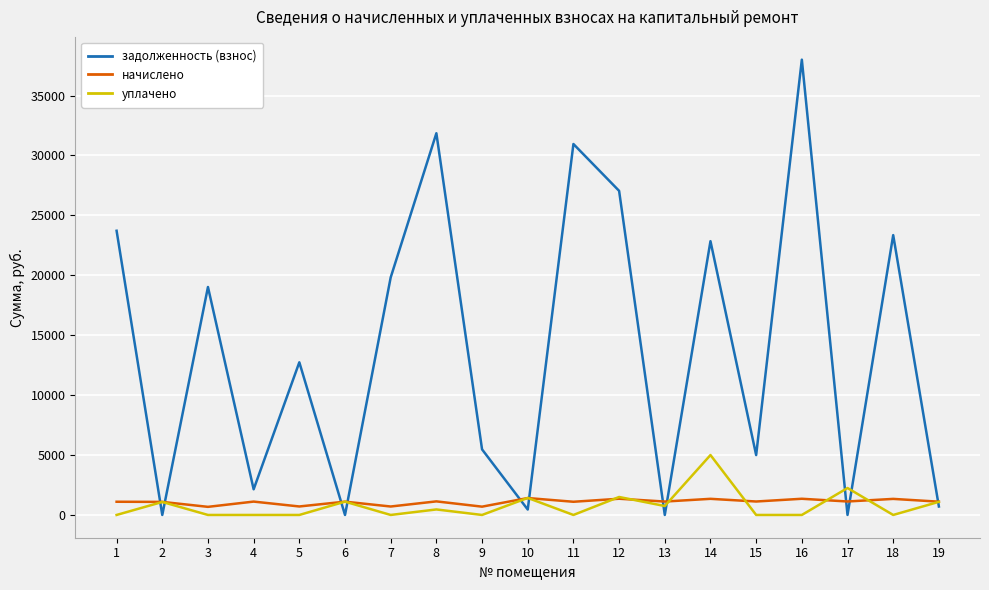

At 13, list the series in order from smallest to largest.

задолженность (взнос), уплачено, начислено